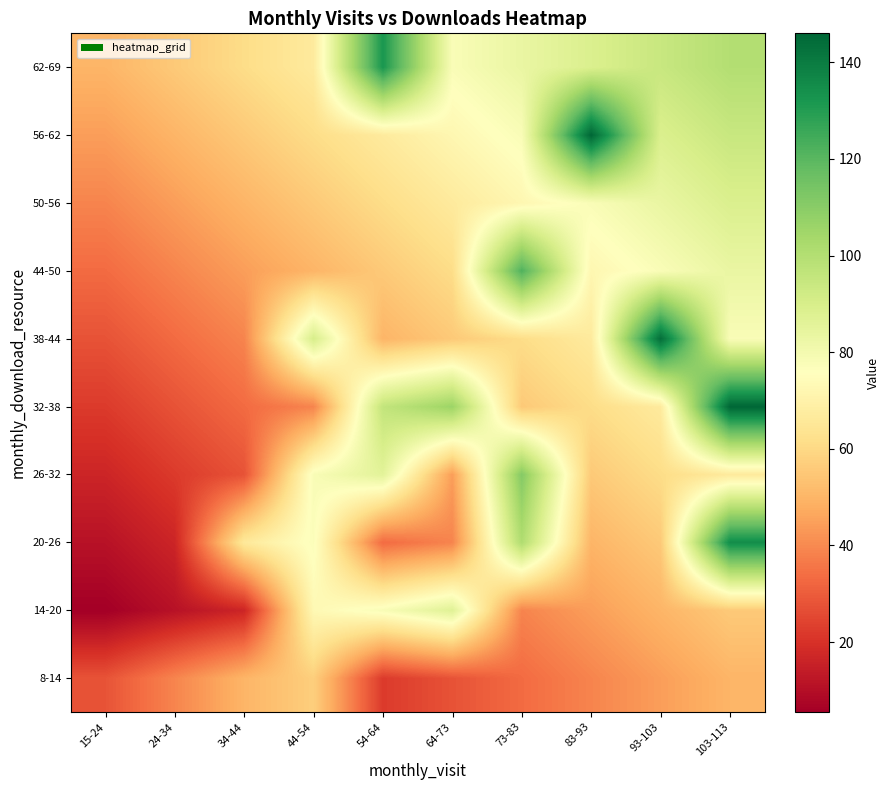

Reading right to left, what are all the values shown in this chart?

8-14: 103-113=50.0	93-103=44.4	83-93=38.9	73-83=33.3	64-73=27.8	54-64=22.2	44-54=57.0	34-44=50.0	24-34=39.0	15-24=28.0
14-20: 103-113=55.6	93-103=50.0	83-93=44.4	73-83=38.9	64-73=87.0	54-64=78.0	44-54=73.0	34-44=16.7	24-34=11.1	15-24=5.6
20-26: 103-113=135.0	93-103=55.6	83-93=50.0	73-83=101.0	64-73=38.9	54-64=33.3	44-54=77.0	34-44=66.0	24-34=16.7	15-24=11.1
26-32: 103-113=66.7	93-103=61.1	83-93=55.6	73-83=111.0	64-73=44.4	54-64=86.0	44-54=78.0	34-44=27.8	24-34=22.2	15-24=16.7
32-38: 103-113=146.0	93-103=66.7	83-93=61.1	73-83=55.6	64-73=106.0	54-64=96.0	44-54=38.9	34-44=33.3	24-34=27.8	15-24=22.2
38-44: 103-113=77.8	93-103=144.0	83-93=66.7	73-83=61.1	64-73=55.6	54-64=50.0	44-54=90.0	34-44=38.9	24-34=33.3	15-24=27.8
44-50: 103-113=83.3	93-103=77.8	83-93=72.2	73-83=122.0	64-73=61.1	54-64=55.6	44-54=50.0	34-44=44.4	24-34=38.9	15-24=33.3
50-56: 103-113=88.9	93-103=83.3	83-93=77.8	73-83=72.2	64-73=66.7	54-64=61.1	44-54=55.6	34-44=50.0	24-34=44.4	15-24=38.9
56-62: 103-113=94.4	93-103=88.9	83-93=146.0	73-83=77.8	64-73=72.2	54-64=66.7	44-54=61.1	34-44=55.6	24-34=50.0	15-24=44.4
62-69: 103-113=100.0	93-103=94.4	83-93=88.9	73-83=83.3	64-73=77.8	54-64=132.0	44-54=66.7	34-44=61.1	24-34=55.6	15-24=50.0